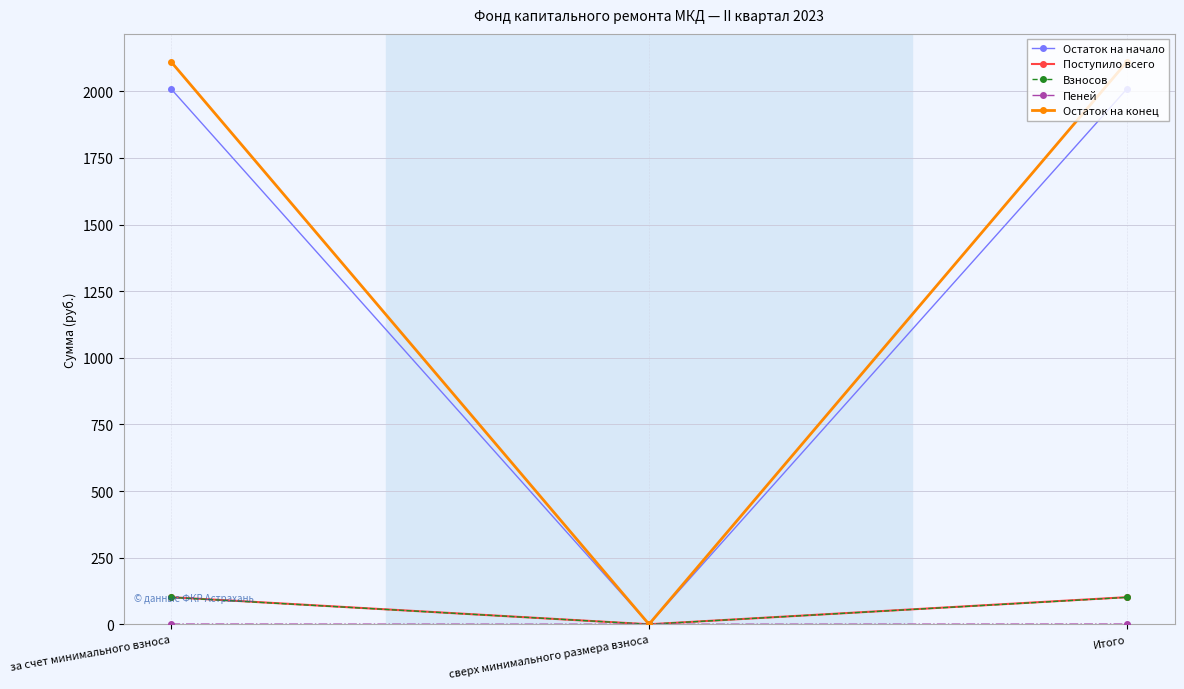

Which series has the largest range (max minus min)?

Остаток на конец